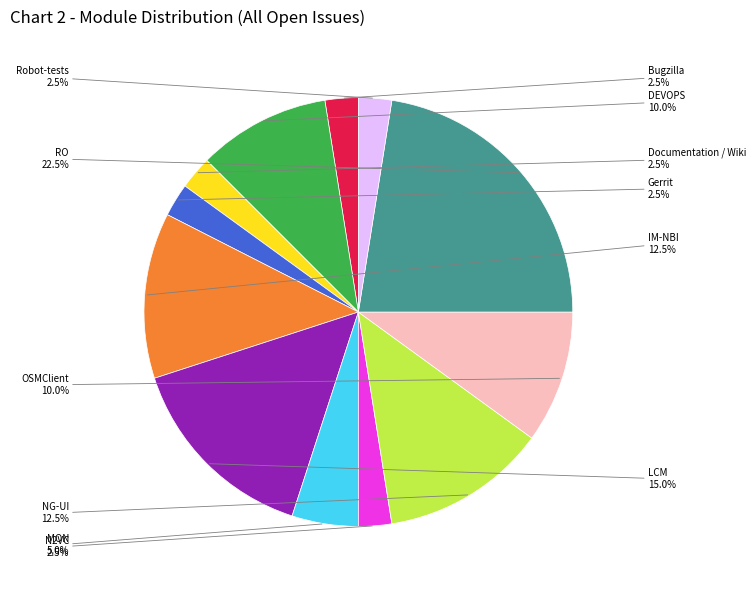

To the nearest percent, what is the average slice percentage?

8%